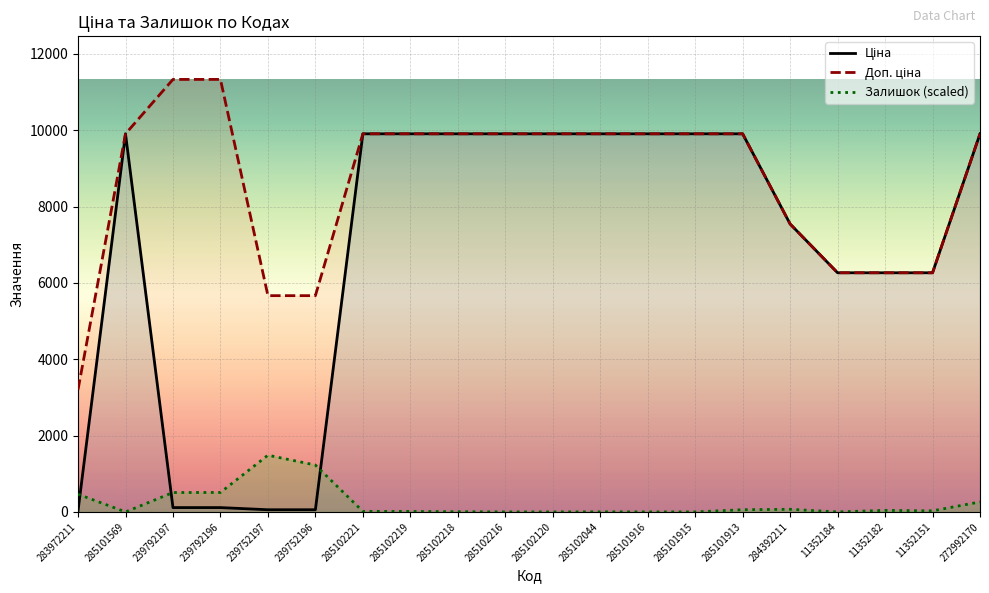

What is the difference between the second highest and second lowest values in the Доп. ціна series?

5667.0